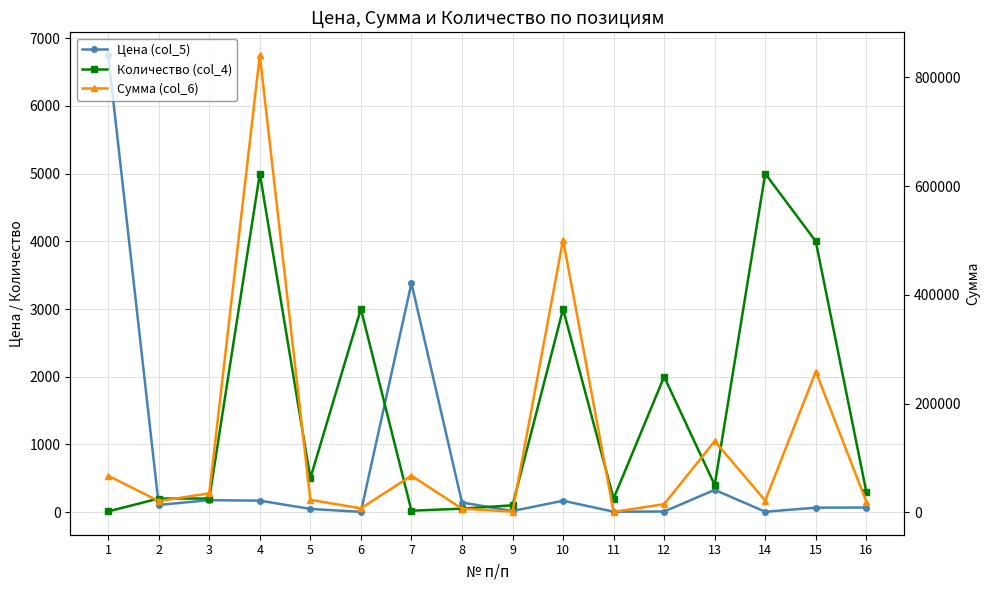

What is the lowest value of the Количество (col_4) series?

10.0